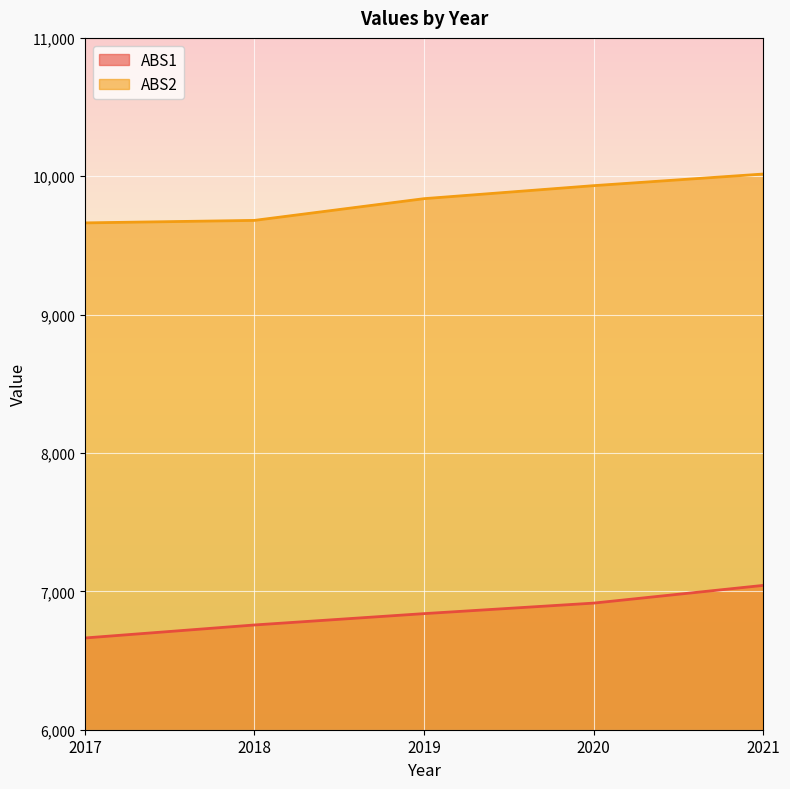

True or false: ABS2 has more than 0 points higher than both neighbors.

False